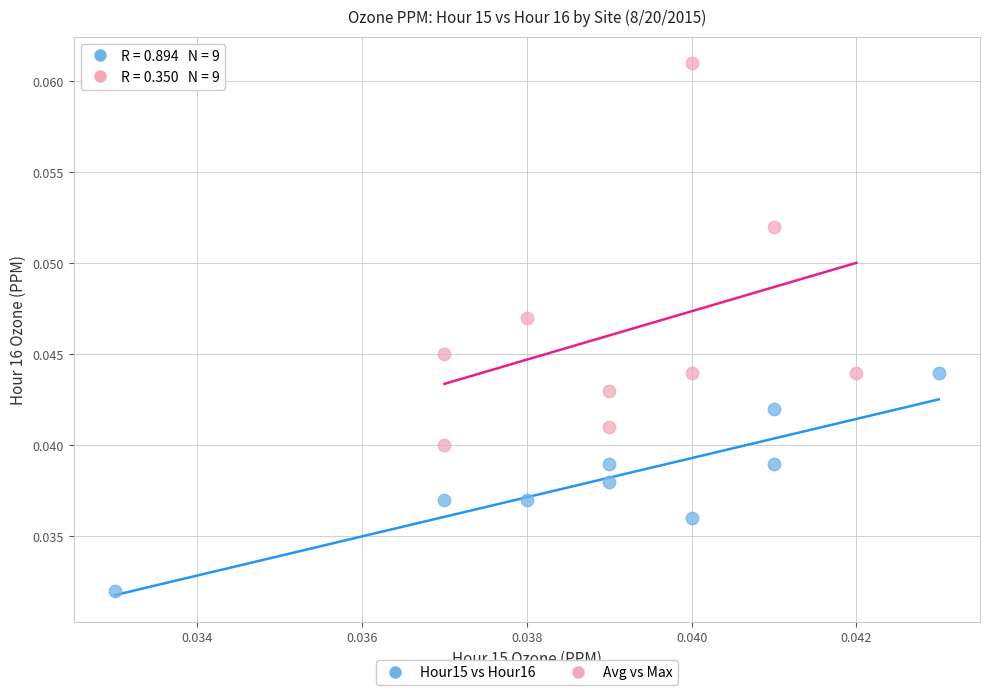

Which series has the widest spread of Y values?

Avg vs Max